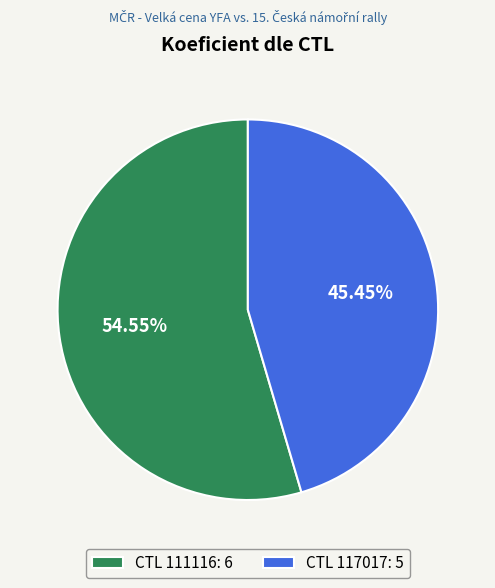

Is the sum of CTL 117017: 5 and CTL 111116: 6 greater than half?

Yes